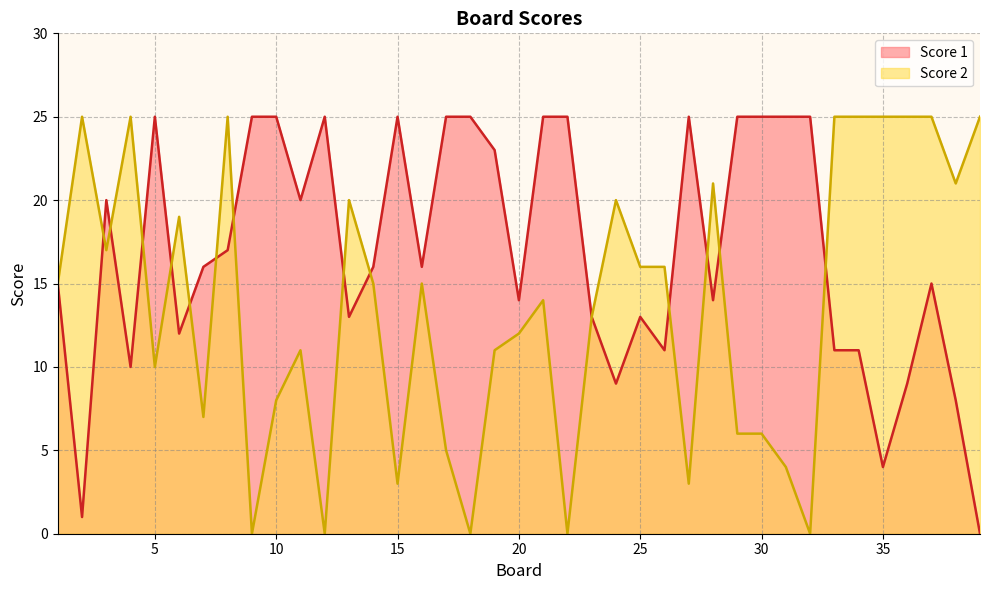

What is the difference between the maximum and minimum values in the Score 1 series?

25